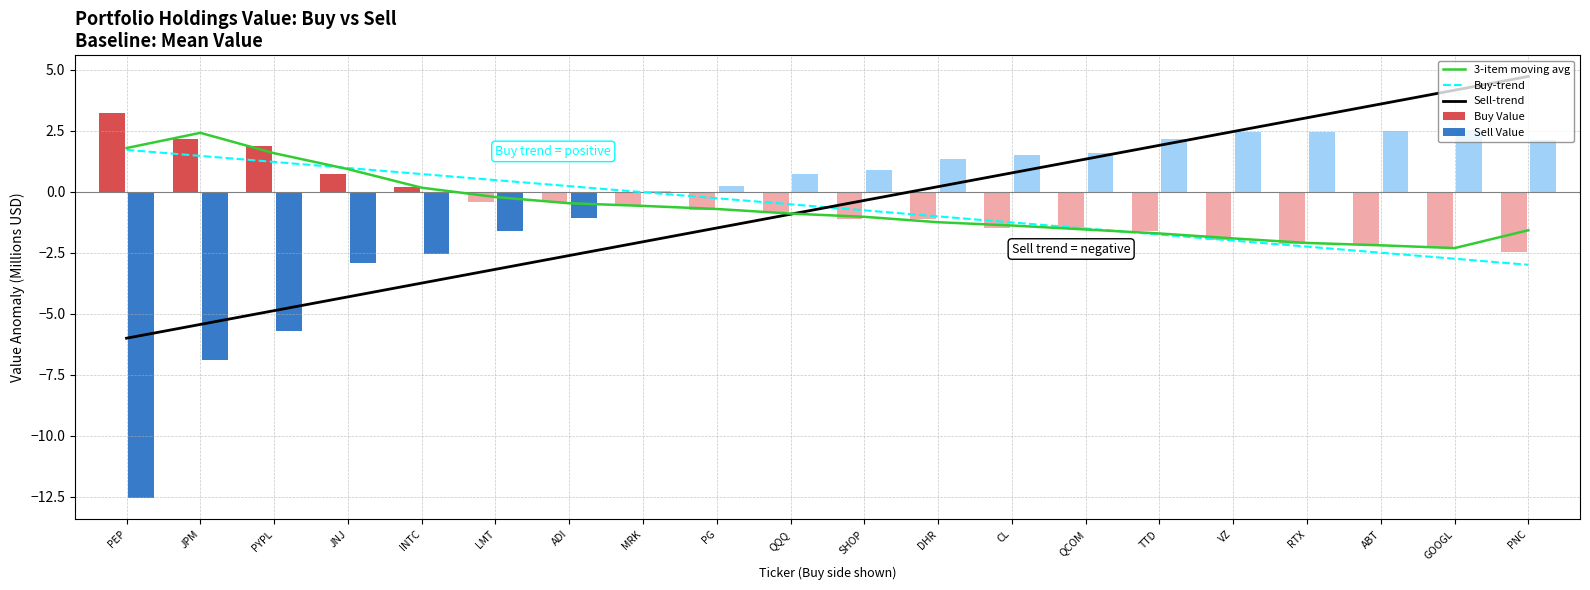

At which label does Buy-trend reach its peak?

PEP